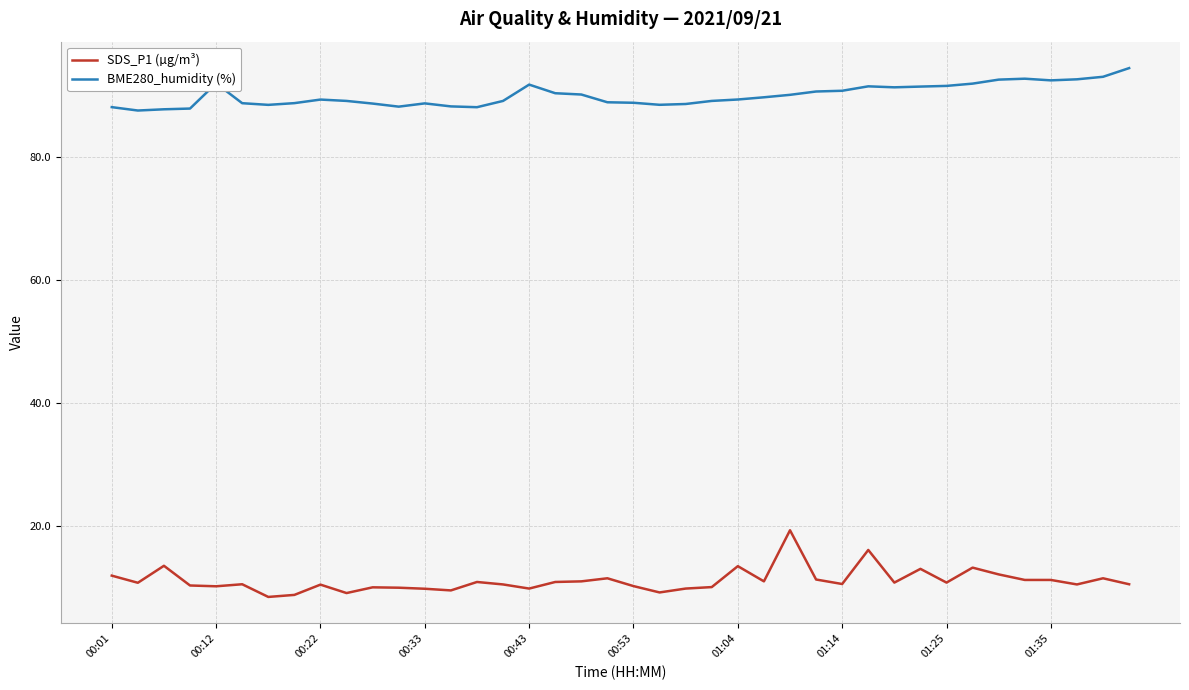

Which series has the widest spread of values?

SDS_P1 (µg/m³)